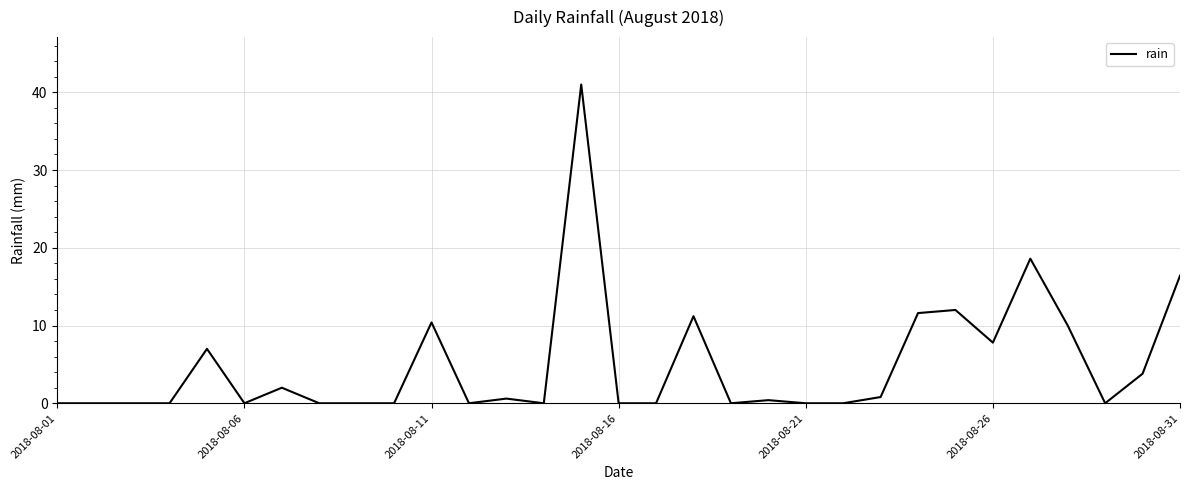

What is the sum of all values?

153.6